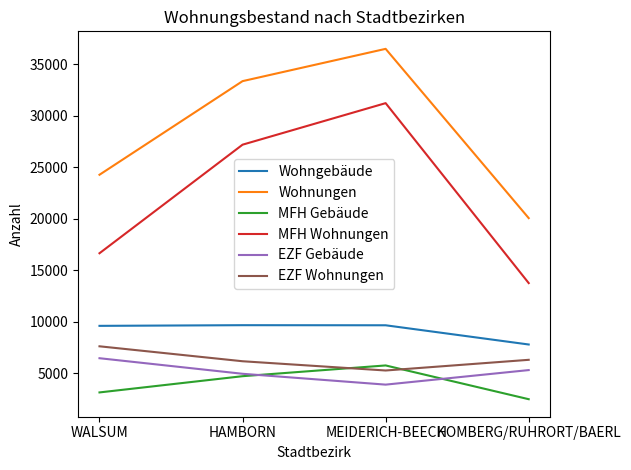

Which category has the highest value across all series?

MEIDERICH-BEECK